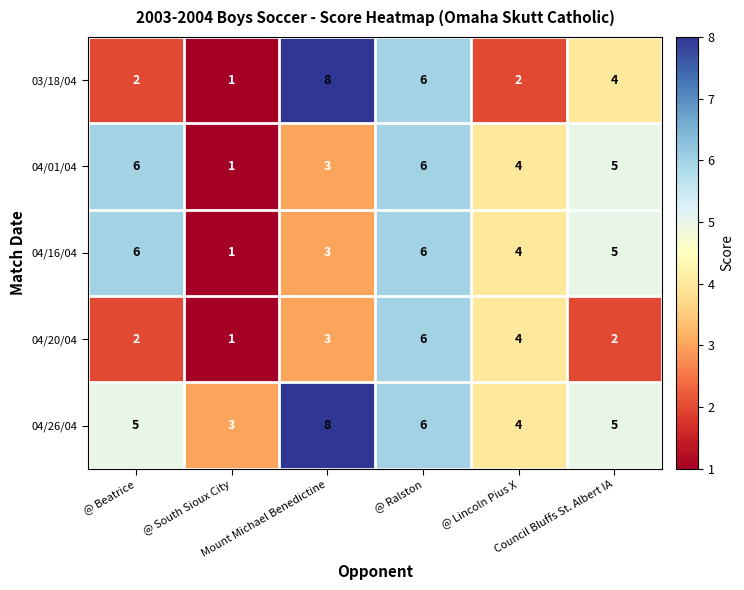

How many 04/20/04 values are between 2 and 4?

4